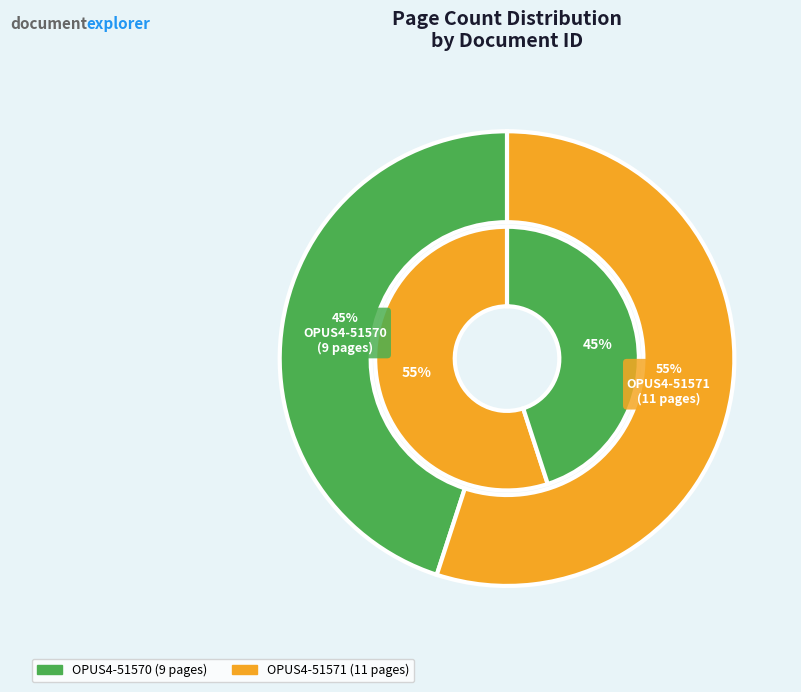

To the nearest percent, what is the combined percentage of OPUS4-51571 and OPUS4-51570?

100%